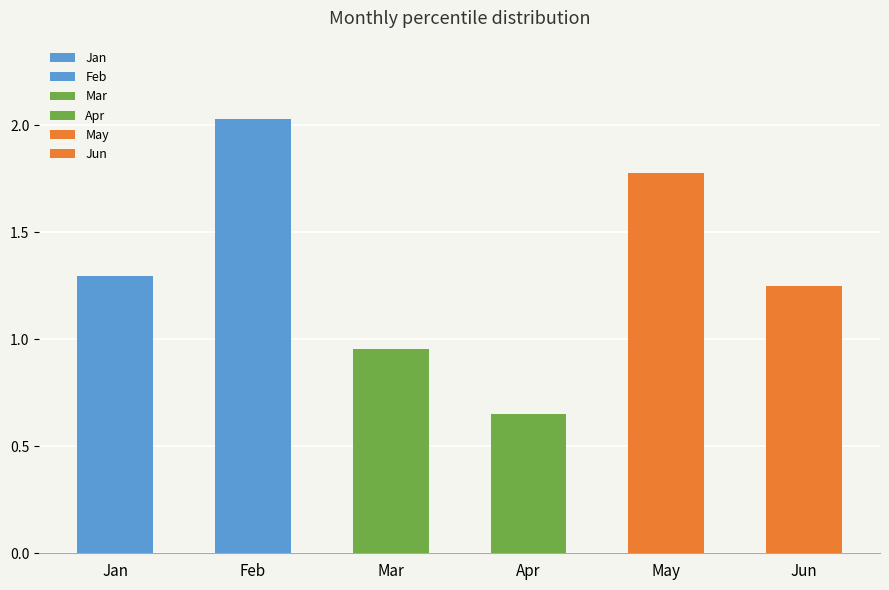

Which series has the largest range (max minus min)?

May